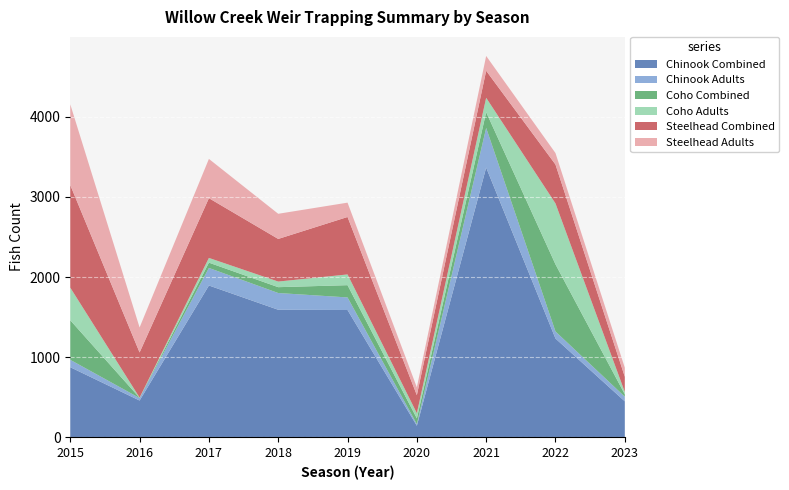

Reading left to right, list all the values displayed in this chart.

Chinook Combined: 875	459	1895	1592	1589	144	3367	1233	449
Chinook Adults: 92	31	219	209	157	21	495	88	58
Coho Combined: 494	3	66	73	153	71	196	838	30
Coho Adults: 407	3	59	70	134	65	180	760	29
Steelhead Combined: 1280	563	746	532	717	225	337	486	190
Steelhead Adults: 1008	312	490	314	179	98	185	143	113